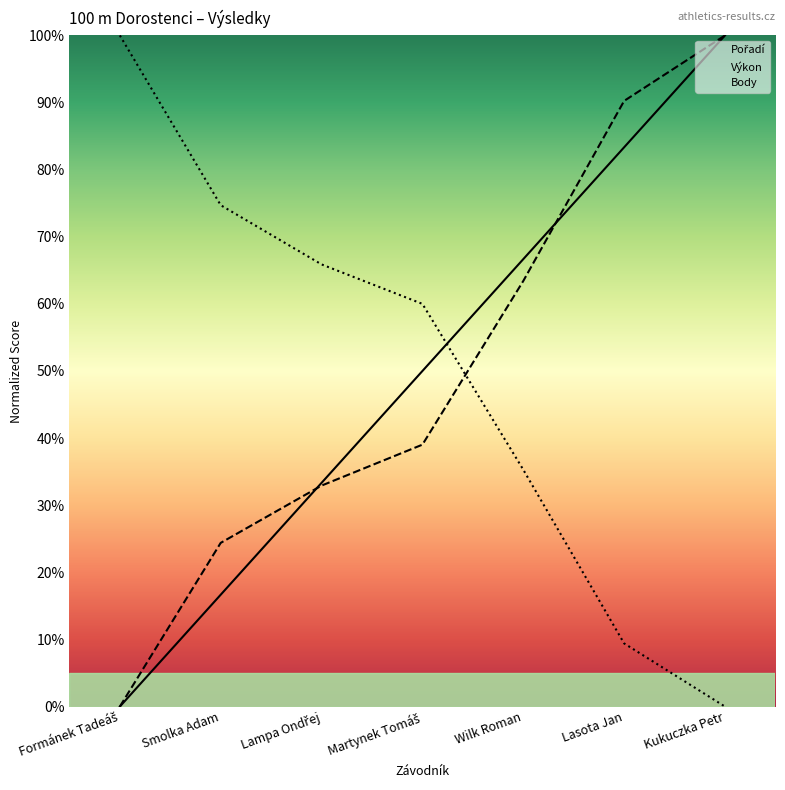

How many lines are shown in the chart?

3